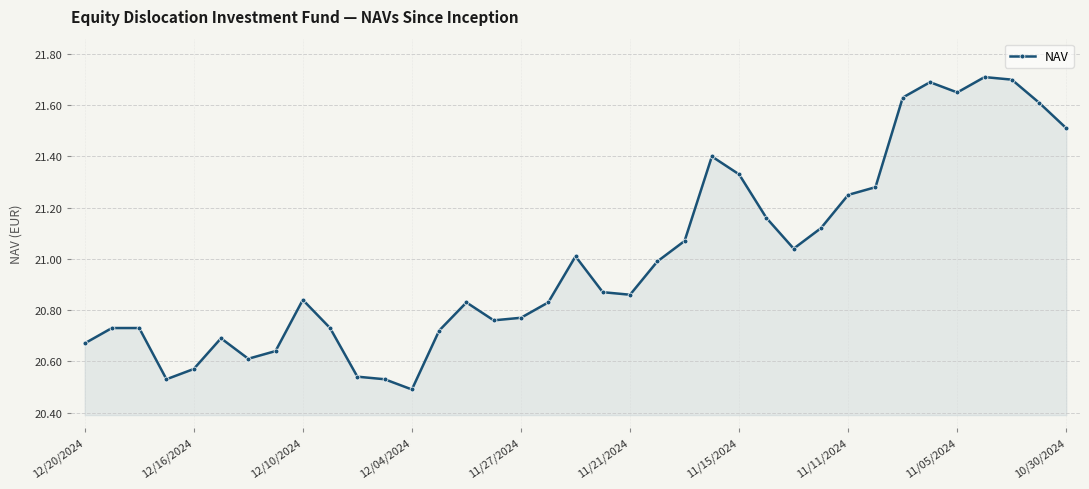

True or false: there are more than 0 points higher than both neighbors.

True